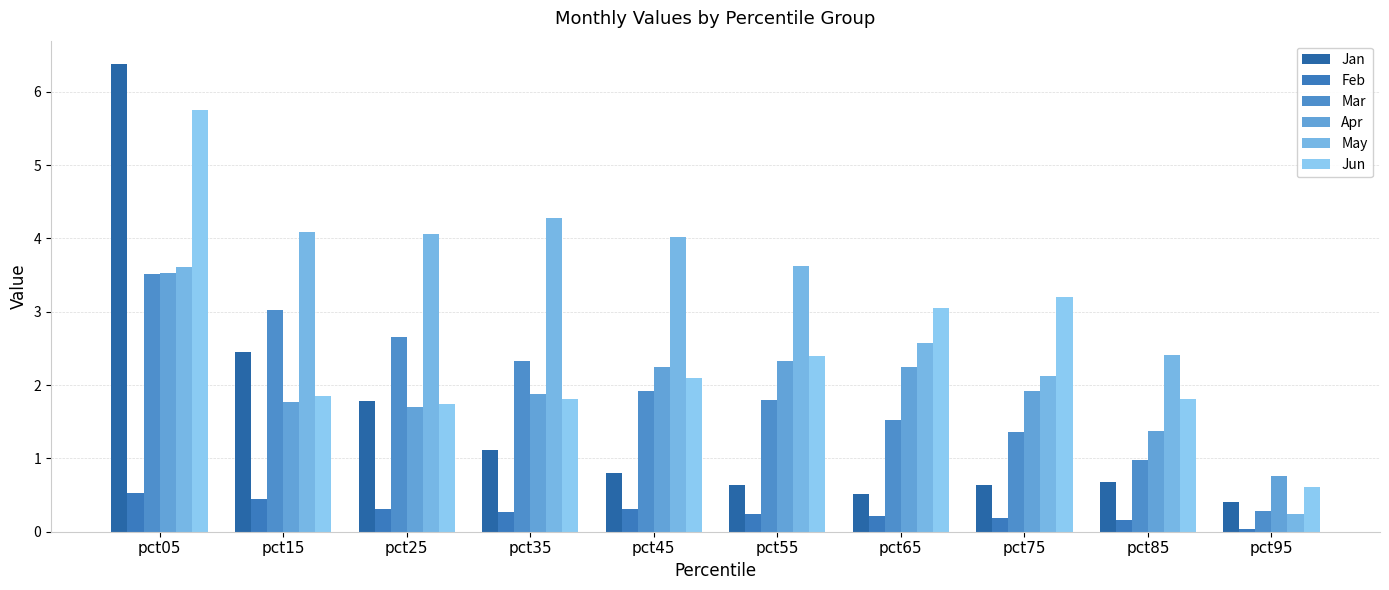

How many bars are there in each group?

6